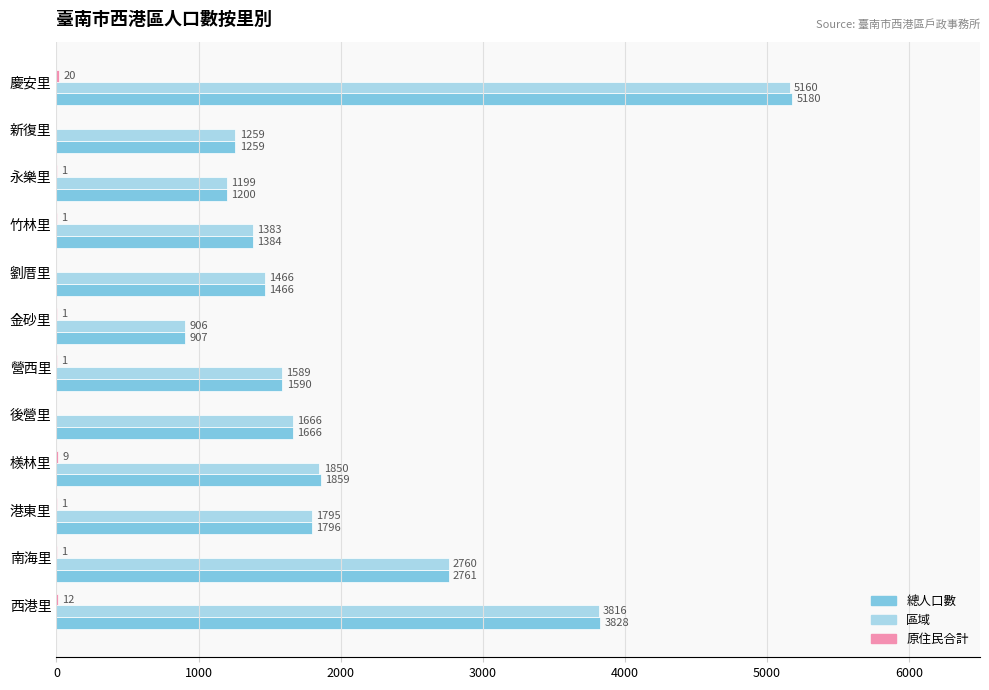

The 總人口數 series shows 1835 at 新復里. True or false?

False